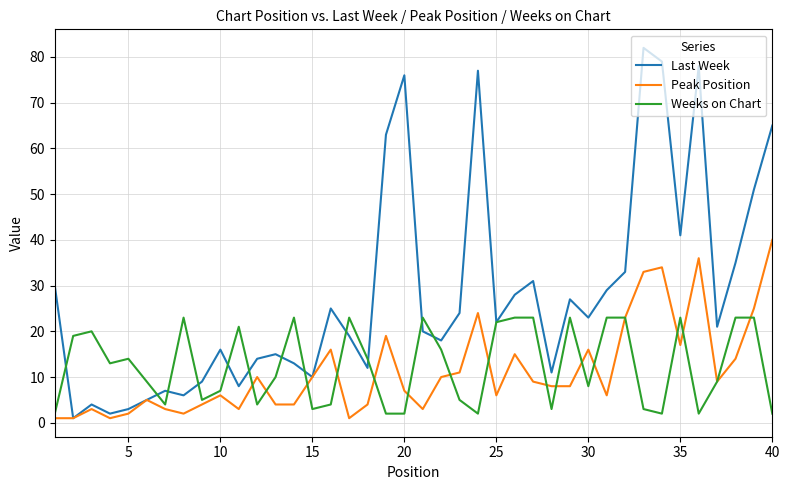

List the series in order of their peak value, highest first.

Last Week, Peak Position, Weeks on Chart